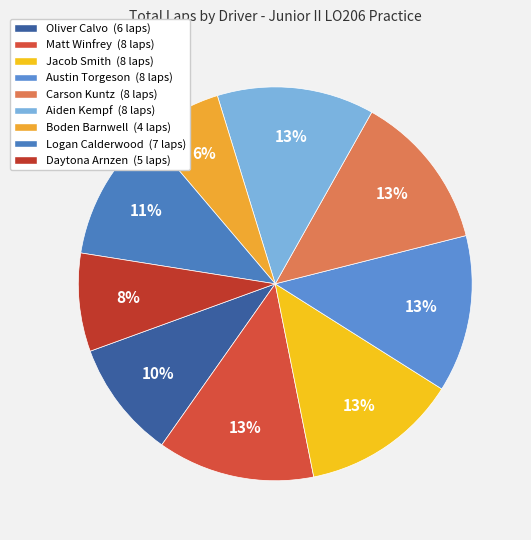

Between Oliver Calvo and Matt Winfrey, which is larger?

Matt Winfrey